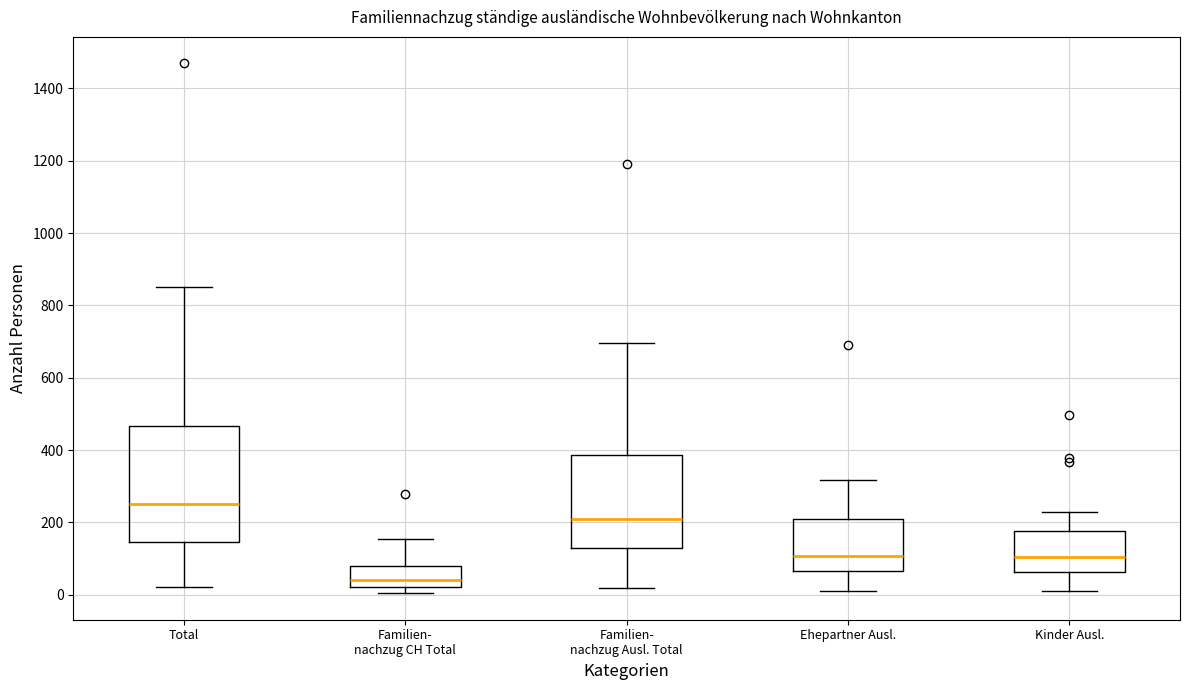

Reading left to right, transcribe this box plot: for each box, give where its median line is, the range the box spans, and where its two whiskers end, as read against the y-axis. The values are not printed on the chart, so give them approximately, as read against the axis.

Total: median 260, box 140 to 460, whiskers 20 to 860
Familien- nachzug CH Total: median 40, box 20 to 80, whiskers 0 to 160
Familien- nachzug Ausl. Total: median 200, box 120 to 380, whiskers 20 to 700
Ehepartner Ausl.: median 100, box 60 to 200, whiskers 0 to 320
Kinder Ausl.: median 100, box 60 to 180, whiskers 0 to 220